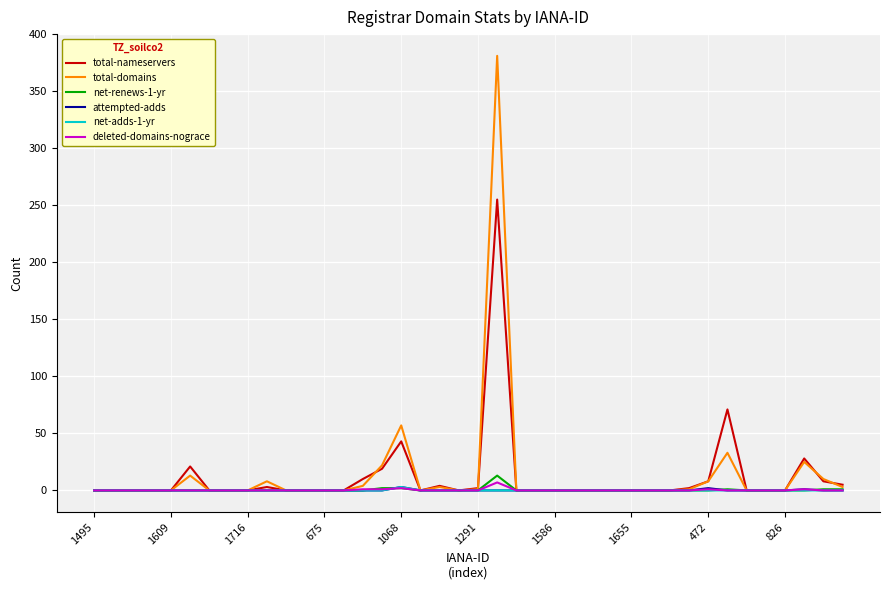

Which series has the largest range (max minus min)?

total-domains